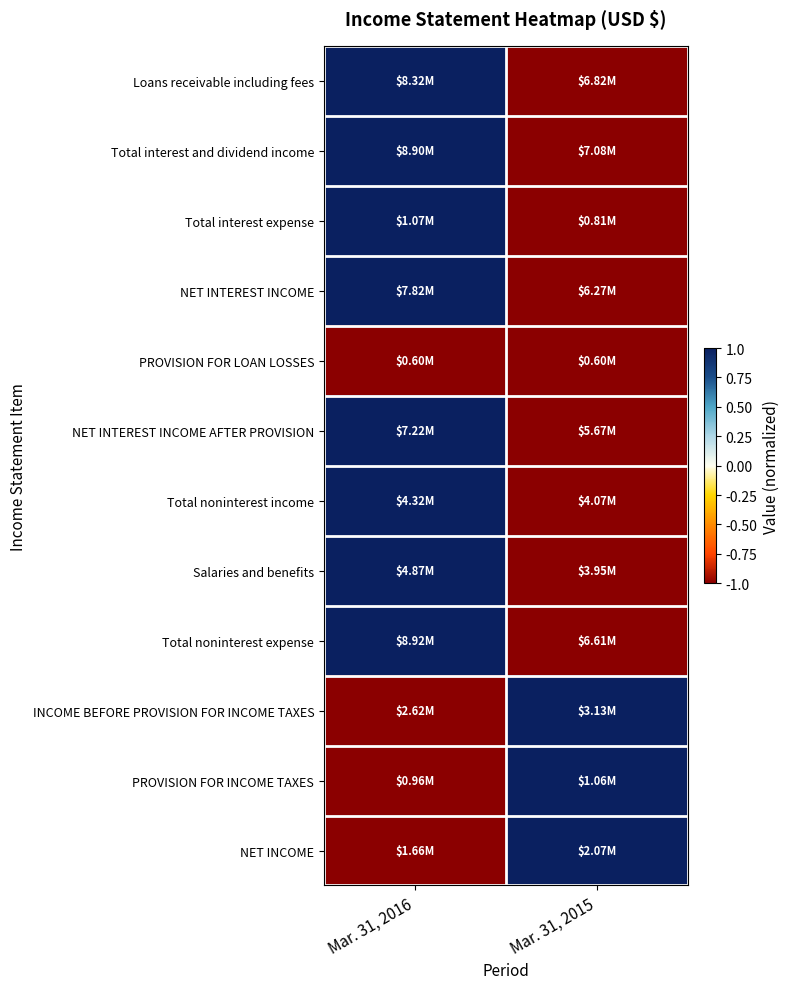

Reading left to right, what are all the values shown in this chart?

Loans receivable including fees: Mar. 31, 2016=1.0	Mar. 31, 2015=-1.0
Total interest and dividend income: Mar. 31, 2016=1.0	Mar. 31, 2015=-1.0
Total interest expense: Mar. 31, 2016=1.0	Mar. 31, 2015=-1.0
NET INTEREST INCOME: Mar. 31, 2016=1.0	Mar. 31, 2015=-1.0
PROVISION FOR LOAN LOSSES: Mar. 31, 2016=-1.0	Mar. 31, 2015=-1.0
NET INTEREST INCOME AFTER PROVISION: Mar. 31, 2016=1.0	Mar. 31, 2015=-1.0
Total noninterest income: Mar. 31, 2016=1.0	Mar. 31, 2015=-1.0
Salaries and benefits: Mar. 31, 2016=1.0	Mar. 31, 2015=-1.0
Total noninterest expense: Mar. 31, 2016=1.0	Mar. 31, 2015=-1.0
INCOME BEFORE PROVISION FOR INCOME TAXES: Mar. 31, 2016=-1.0	Mar. 31, 2015=1.0
PROVISION FOR INCOME TAXES: Mar. 31, 2016=-1.0	Mar. 31, 2015=1.0
NET INCOME: Mar. 31, 2016=-1.0	Mar. 31, 2015=1.0